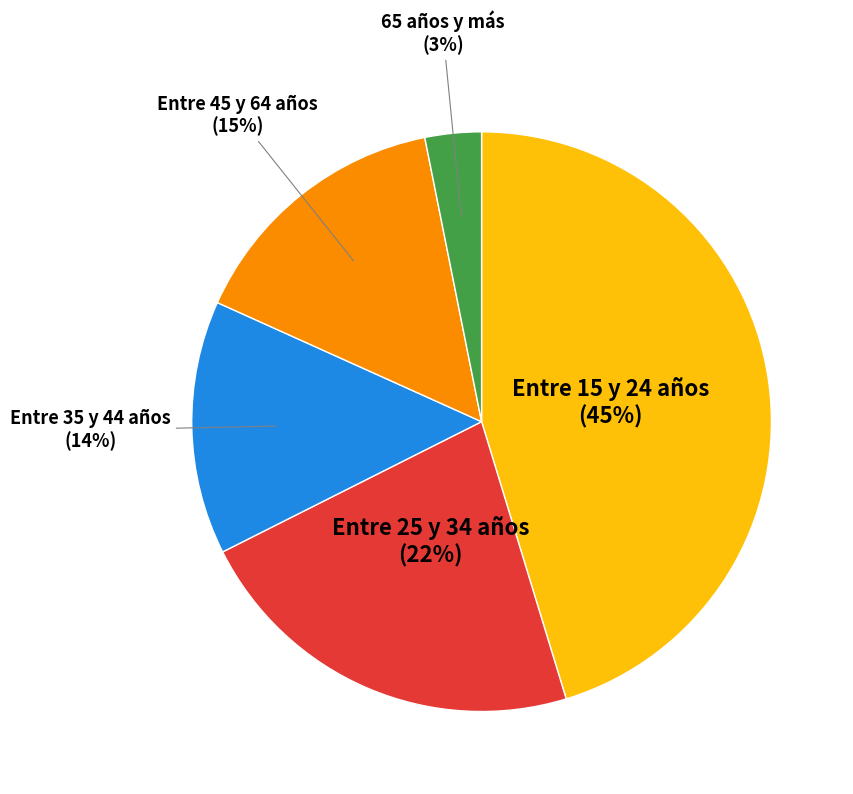

To the nearest percent, what is the average slice percentage?

20%